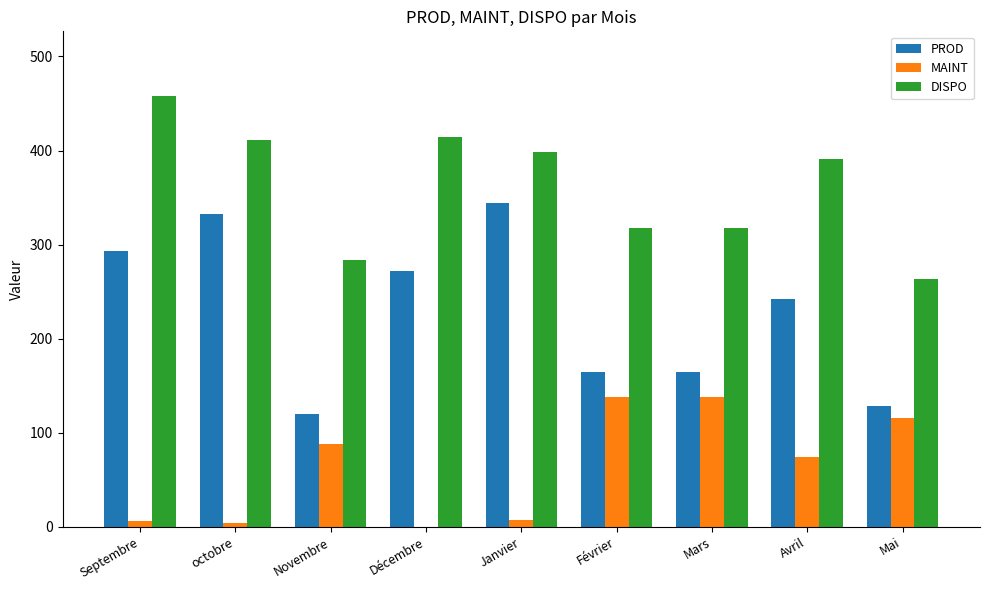

At which label does PROD first exceed 242?

Septembre